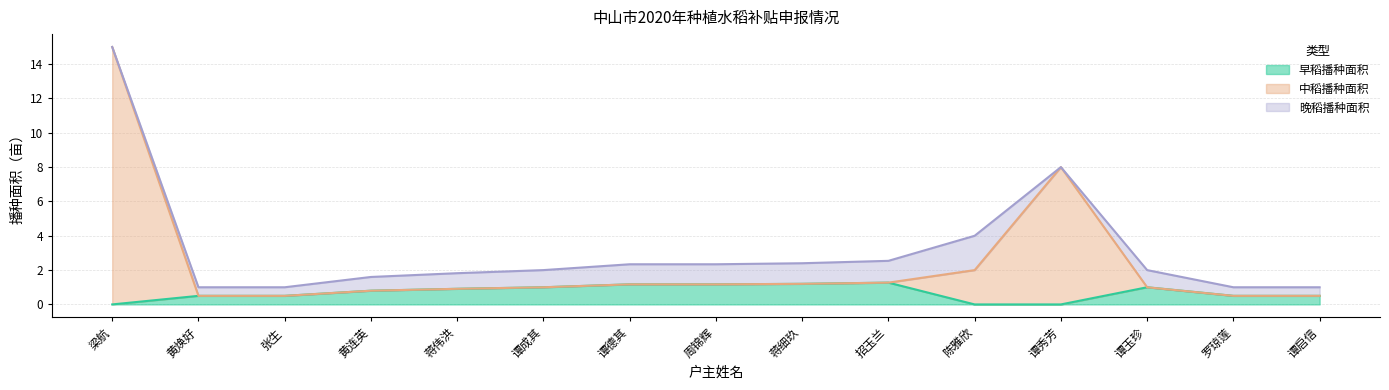

What is the highest value of the 早稻播种面积 series?

1.3